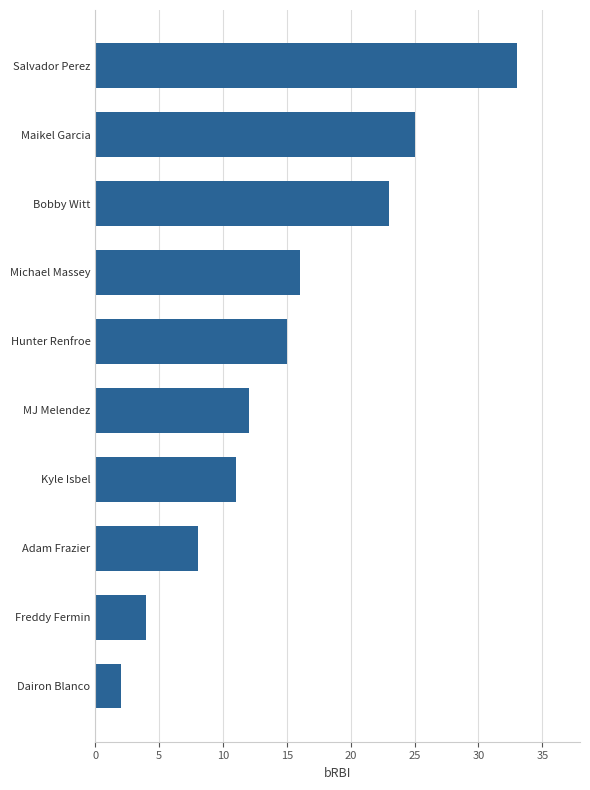

What is the sum of all values?

149